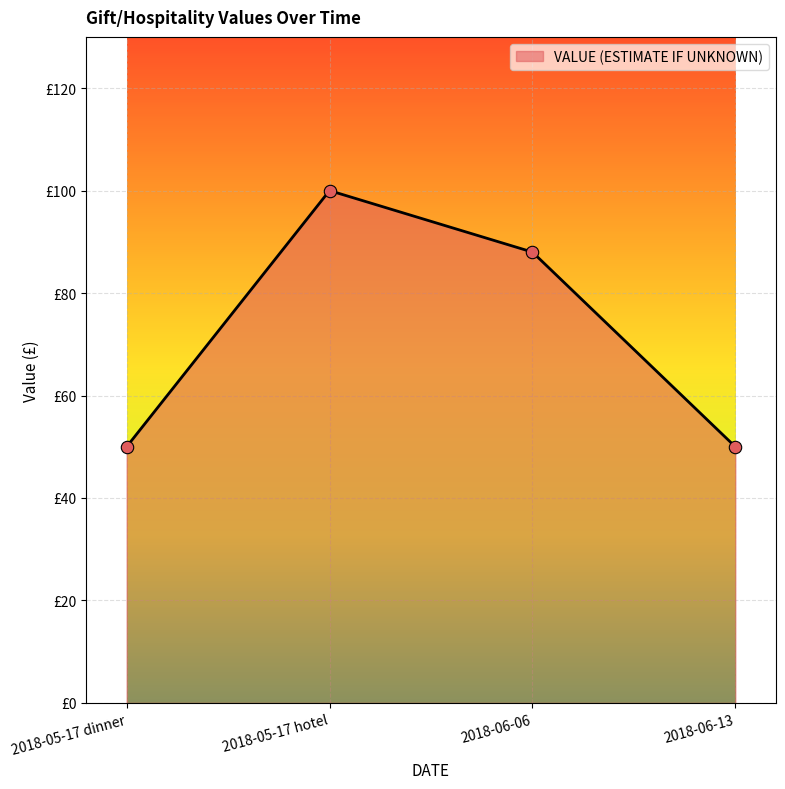

Which has a higher value, 2018-05-17 dinner or 2018-06-13?

2018-05-17 dinner